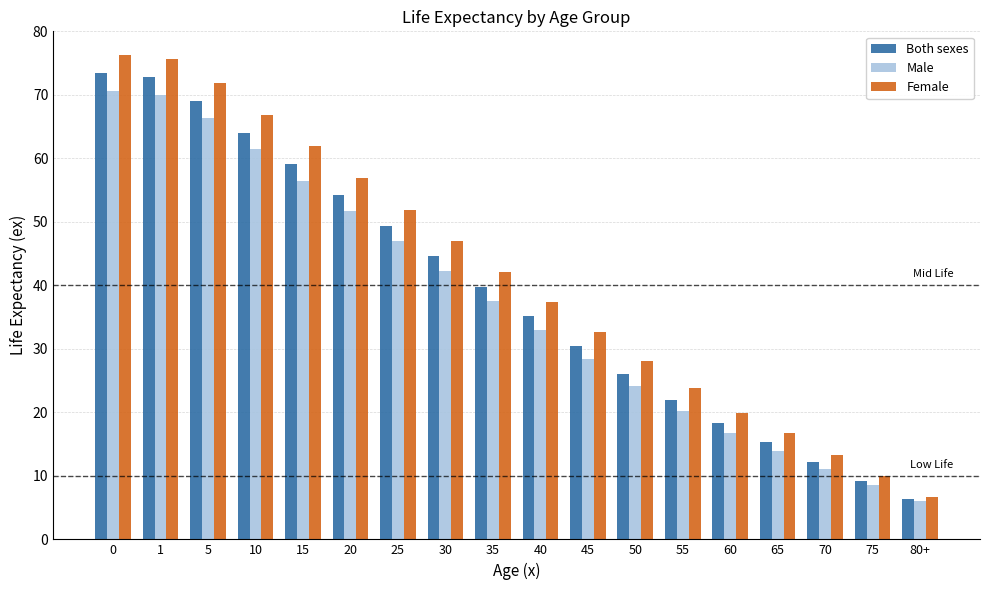

What are all the series names shown in the legend?

Both sexes, Male, Female